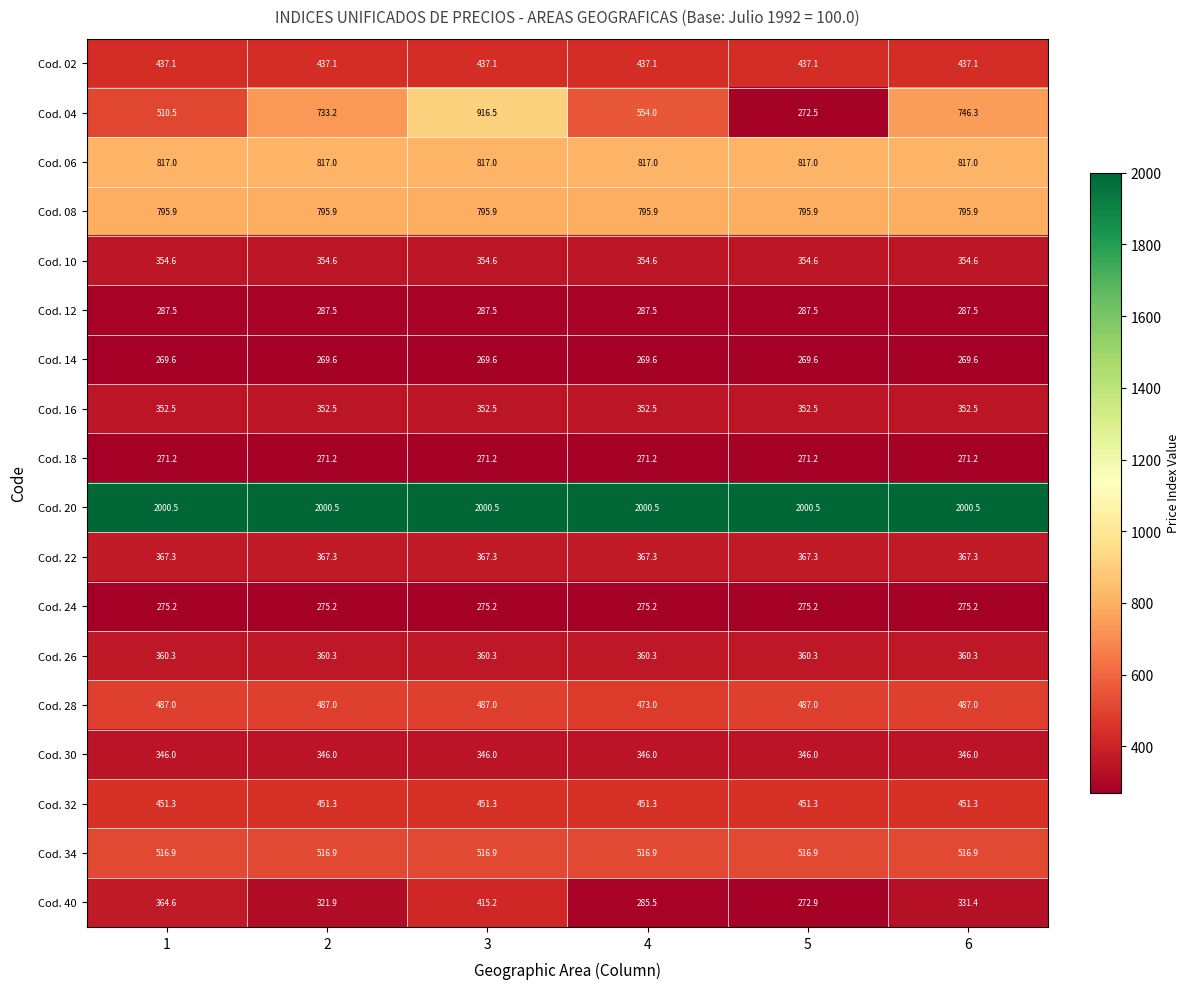

At how many categories does at least one series exceed 1994?

6